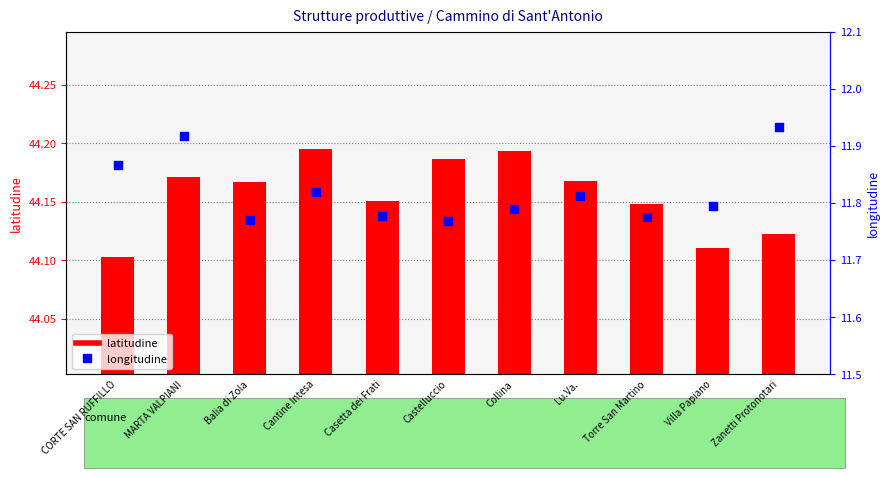

At which category is the sum across all series the highest?

MARTA VALPIANI